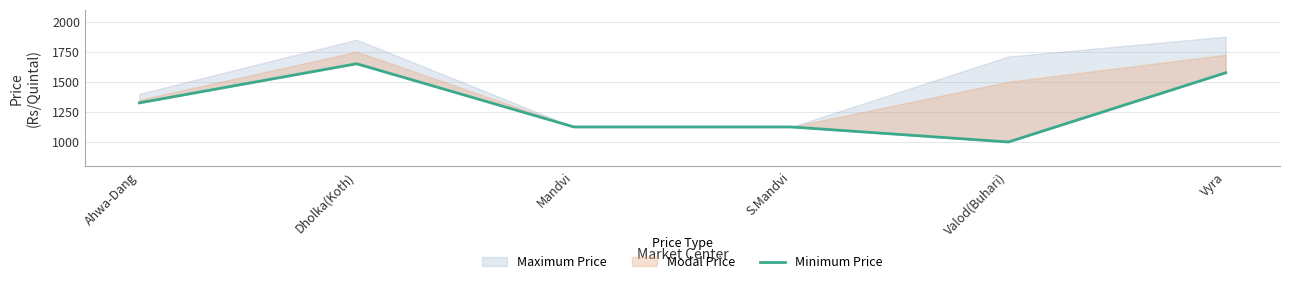

Reading left to right, what are all the values shown in this chart?

1325	1650	1125	1125	1000	1575